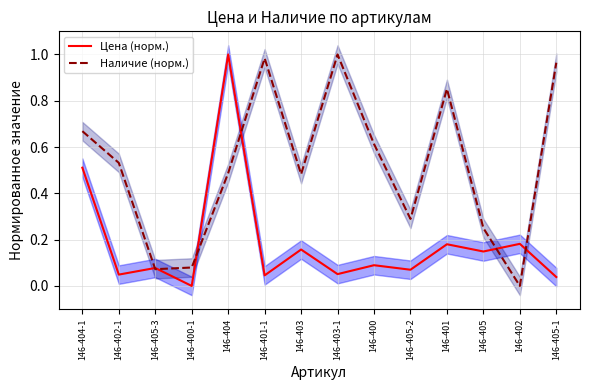

True or false: Наличие (норм.) and Цена (норм.) cross at least once.

True